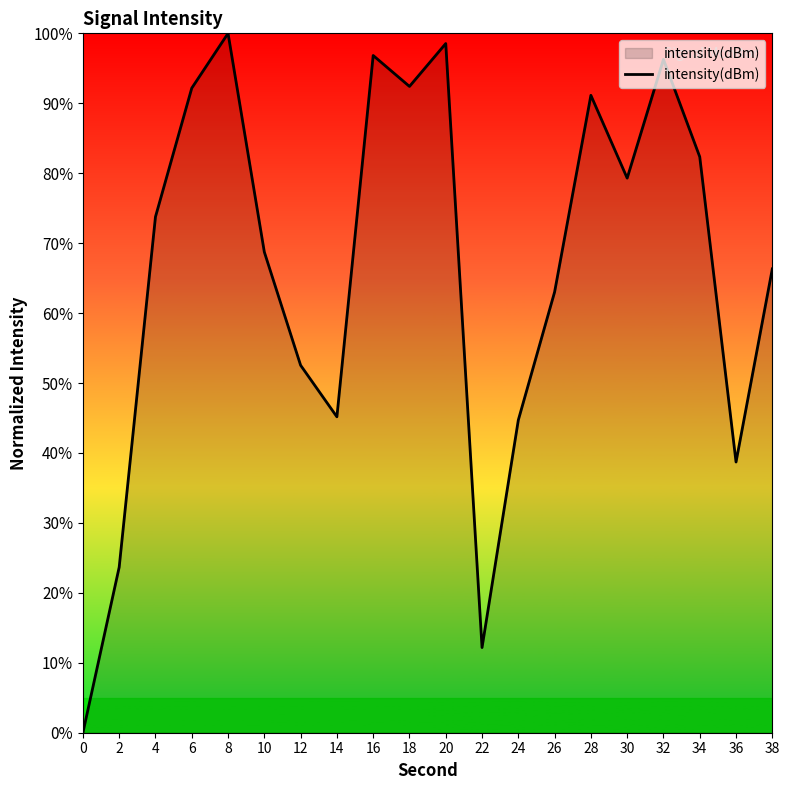

Where is the first local minimum?

14